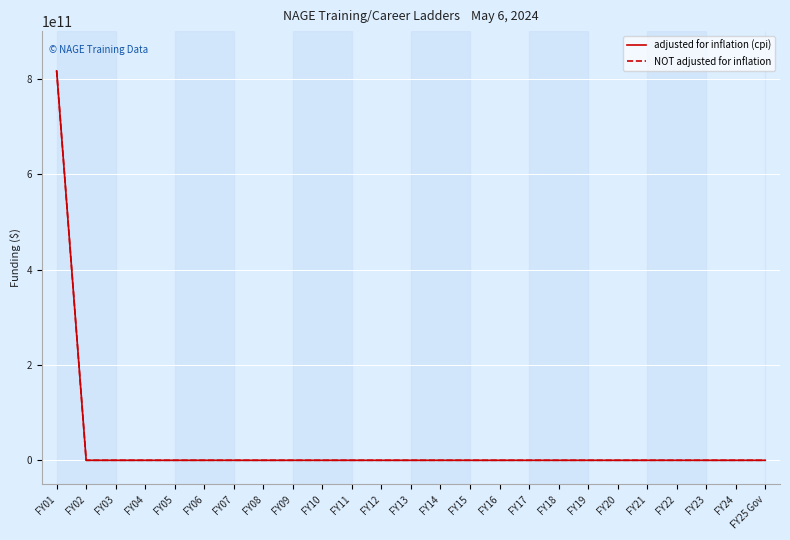

Reading left to right, extract all data points from this chart.

adjusted for inflation (cpi): 816506462000	0	0	0	0	0	0	0	0	0	0	0	0	0	0	0	0	0	0	0	0	0	0	0	0
NOT adjusted for inflation: 816506462000	0	0	0	0	0	0	0	0	0	0	0	0	0	0	0	0	0	0	0	0	0	0	0	0